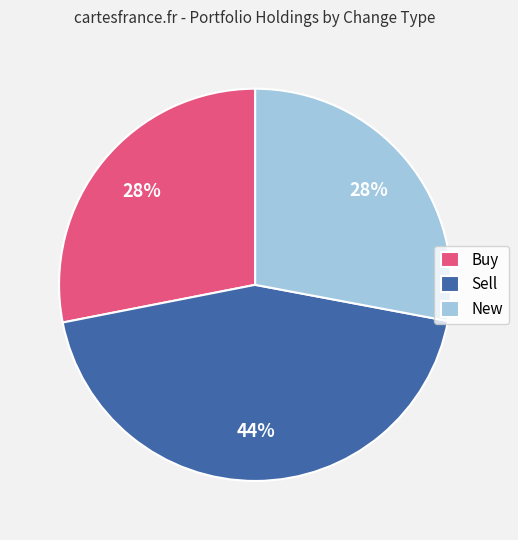

What is the ratio of the value at New to the value at Buy?

1.0